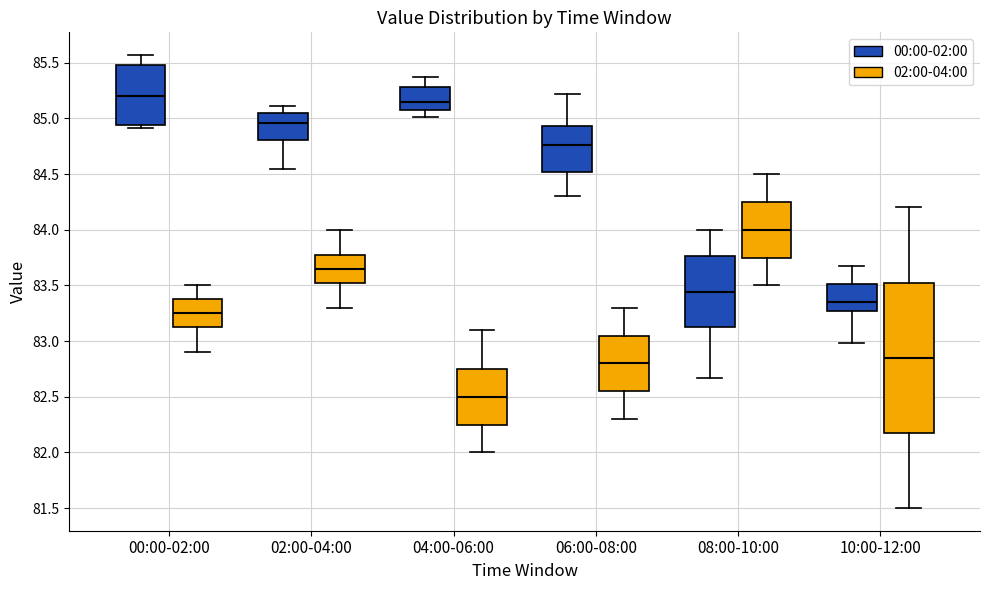

Comparing the boxes themselves (not the whiskers), which one is the tallest?

10:00-12:00 (02:00-04:00)